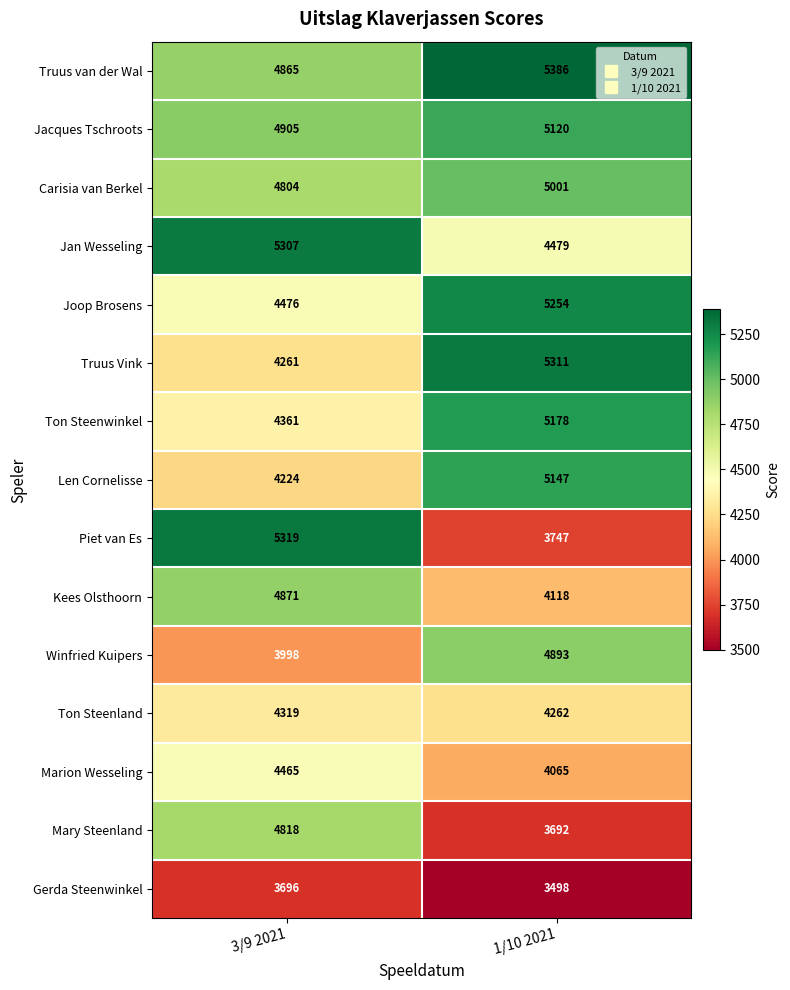

The Winfried Kuipers series shows 4893 at 1/10 2021. True or false?

True